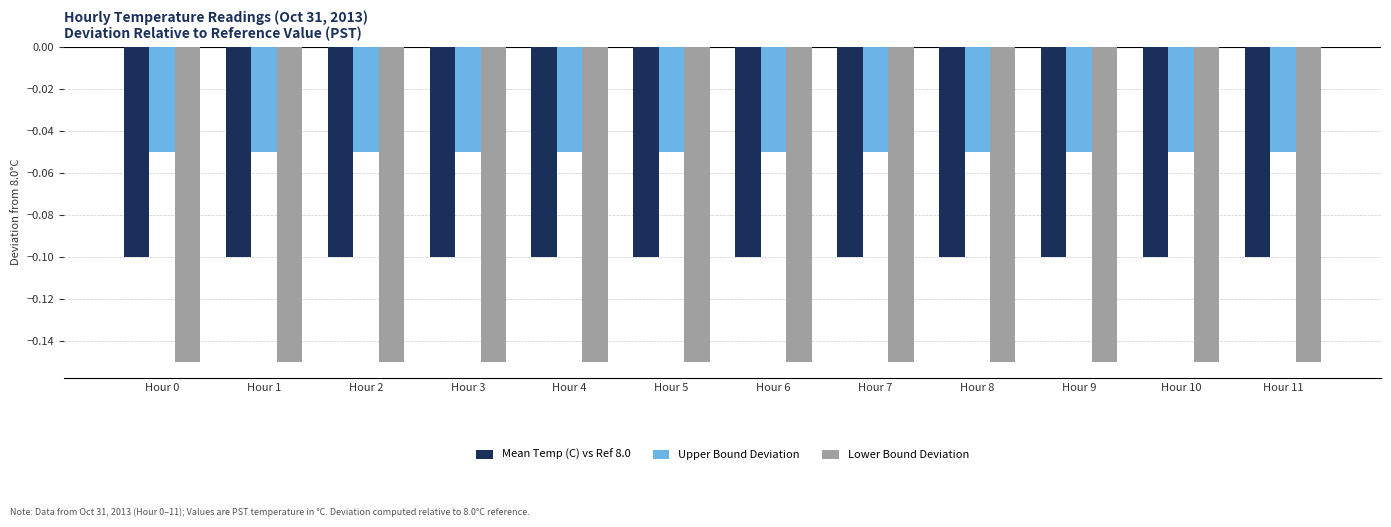

Which series has the largest total across all categories?

Upper Bound Deviation